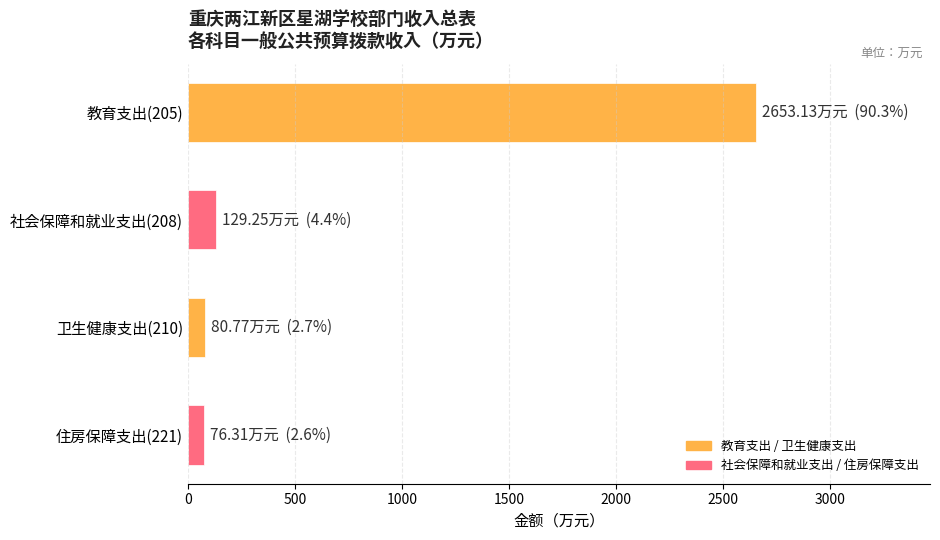

Which category has the highest value across all series?

教育支出(205)